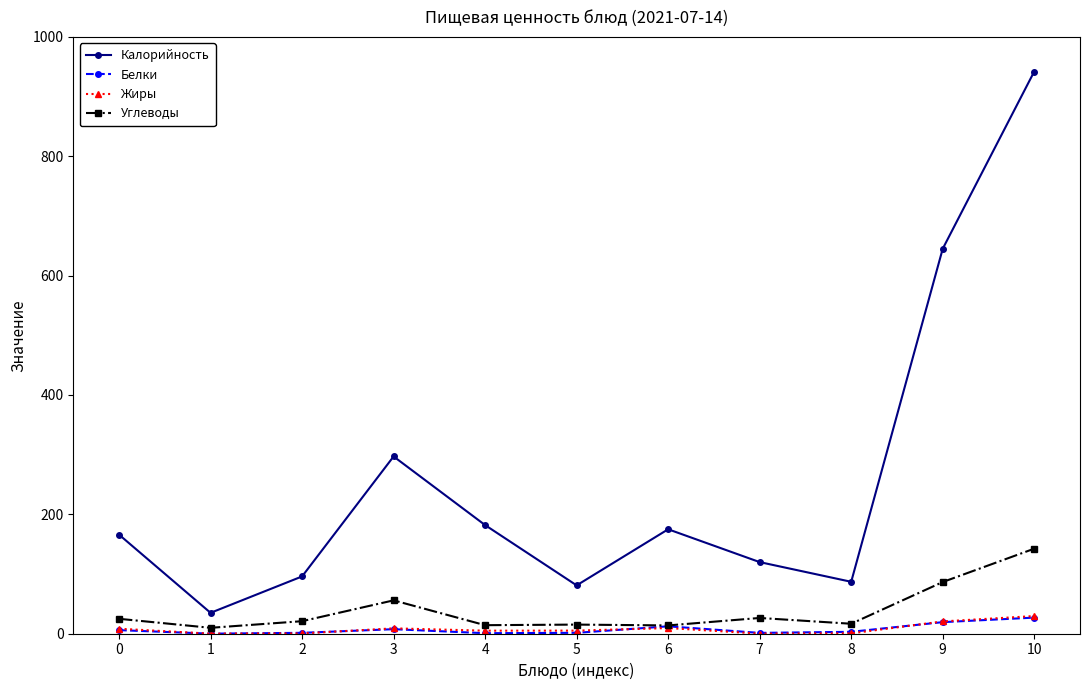

True or false: Углеводы has a value of 55.9 at 3.

True